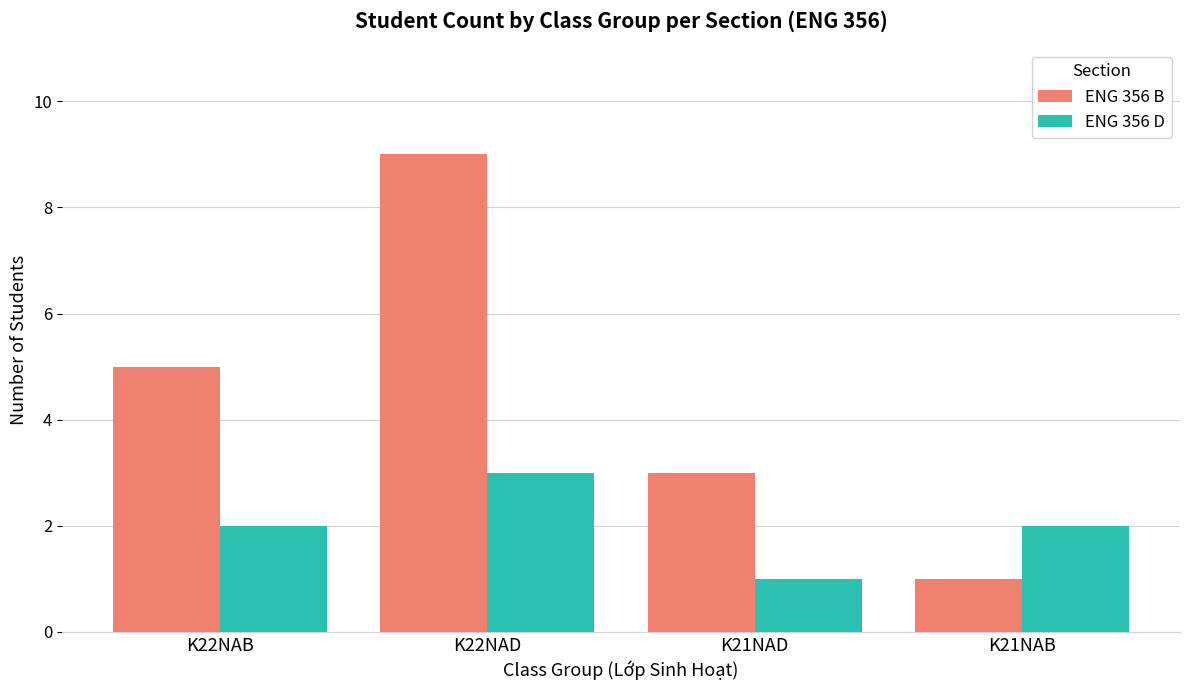

What is the sum of all ENG 356 B values?

18